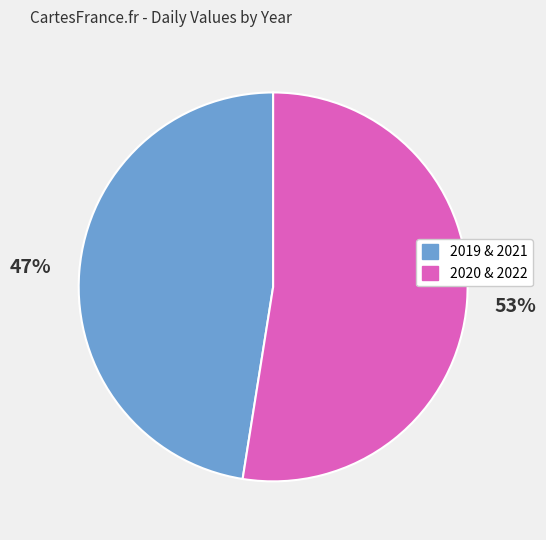

To the nearest percent, what is the average slice percentage?

50%